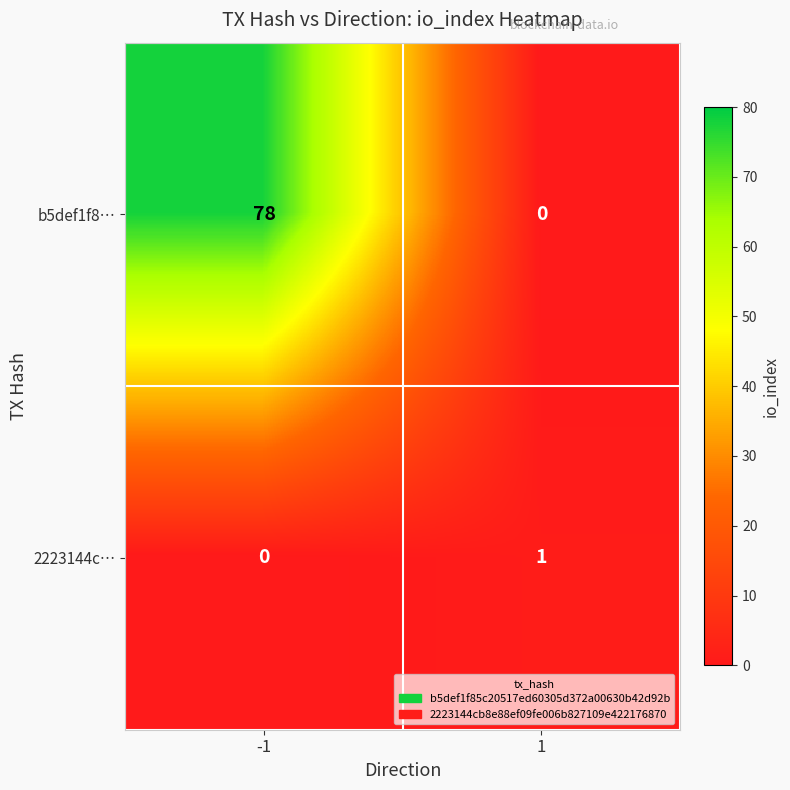

Reading left to right, extract all data points from this chart.

b5def1f8…: -1=78	1=0
2223144c…: -1=0	1=1